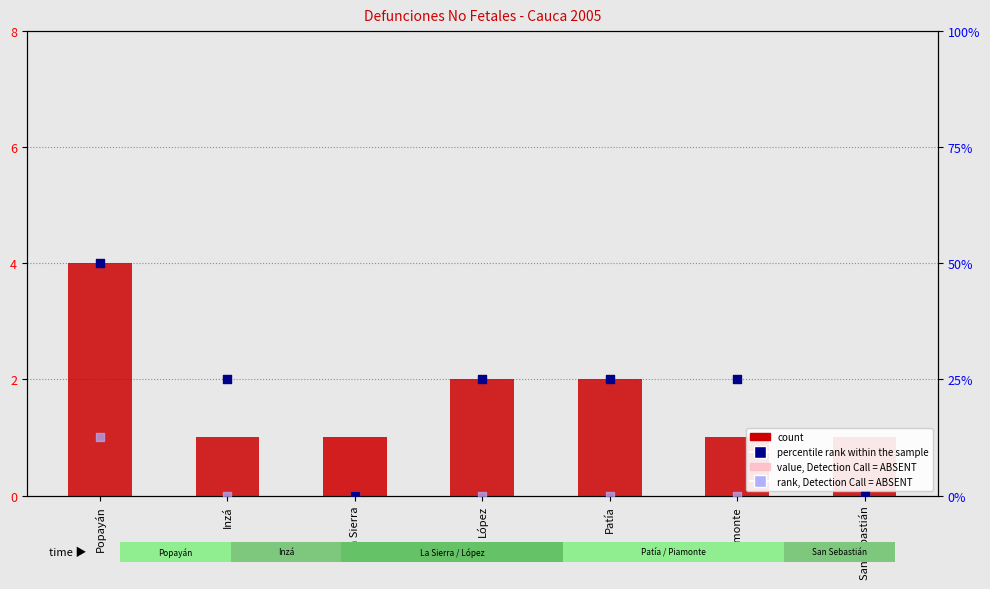

Is the value of rank, Detection Call = ABSENT at La Sierra greater than the value of count at López?

No